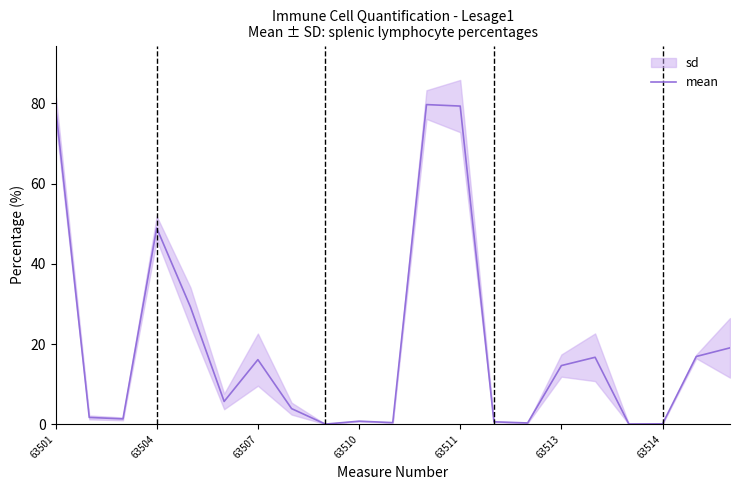

How many categories are shown in the chart?

21